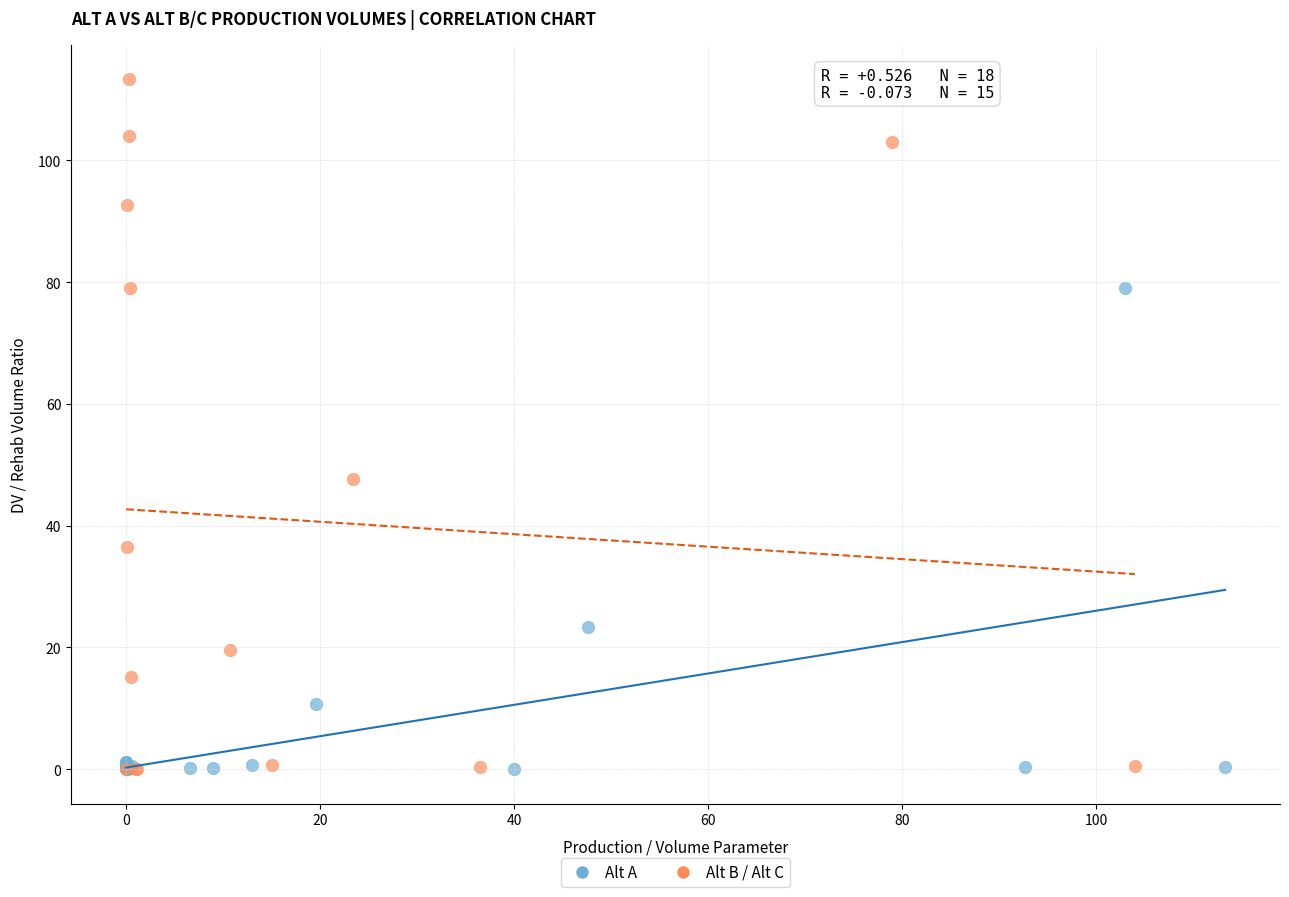

Which series reaches the maximum Y coordinate?

Alt B / Alt C